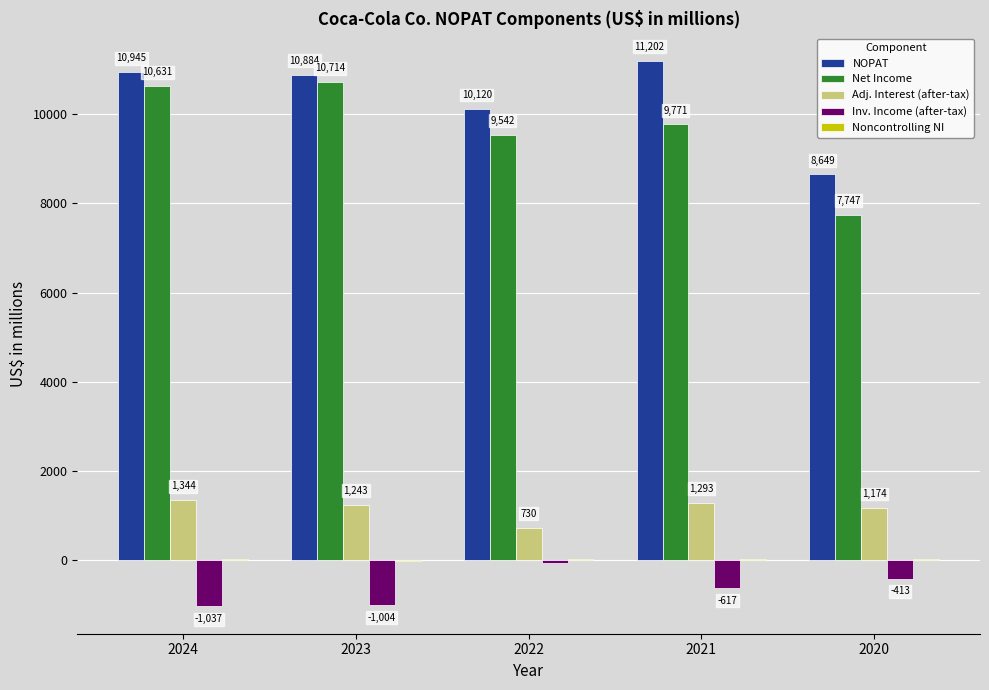

At which label is Inv. Income (after-tax) closest to -551?

2021